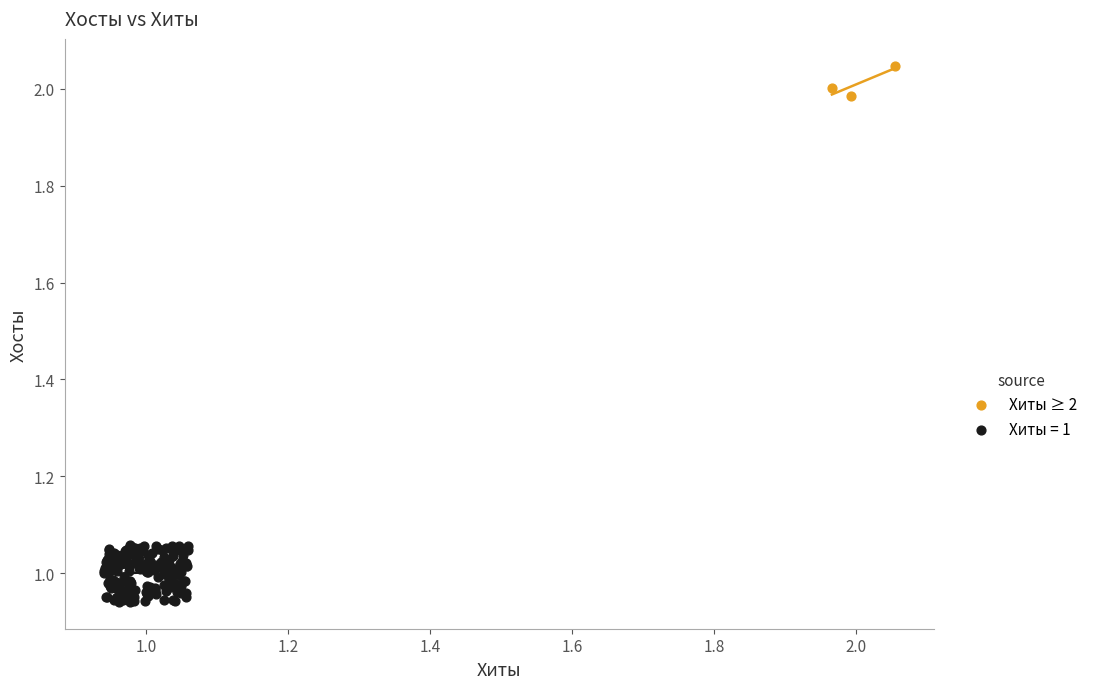

Which series has the widest spread of Y values?

Хиты = 1